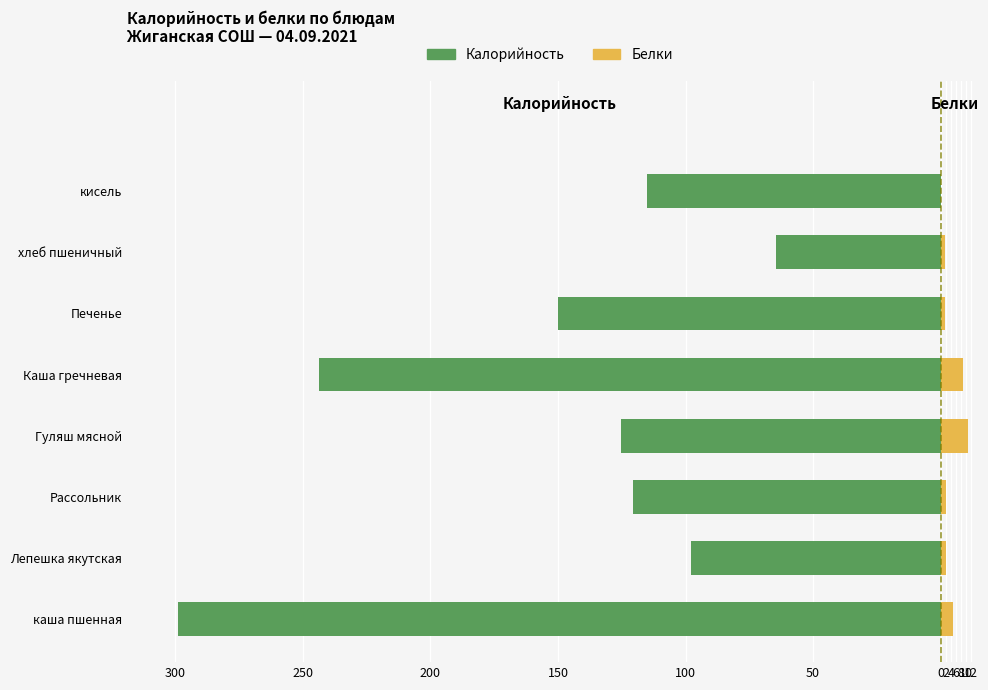

What is the total value across all series at хлеб пшеничный?

-62.7